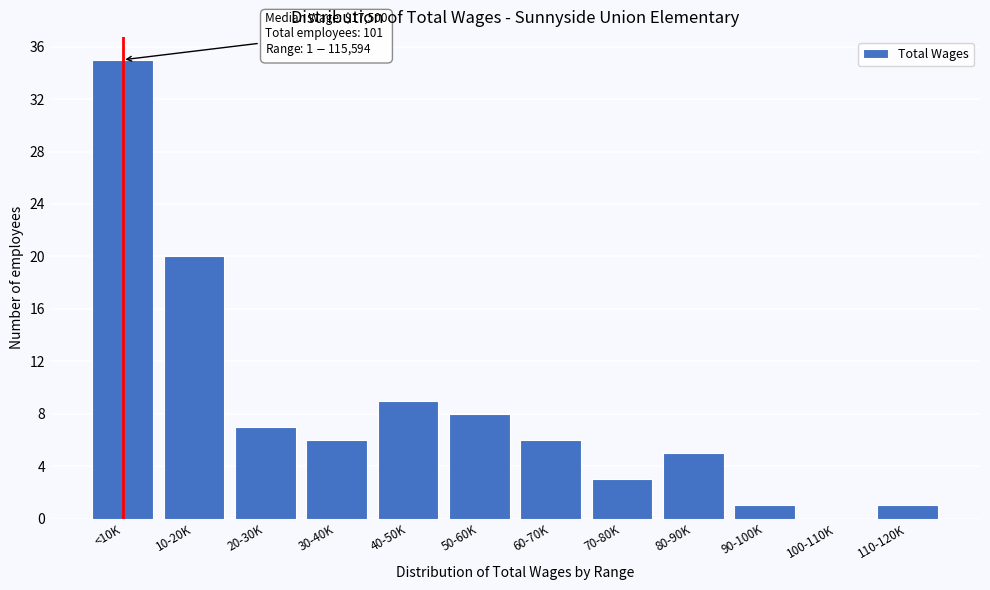

Reading left to right, list all the values displayed in this chart.

<10K=35	10-20K=20	20-30K=7	30-40K=6	40-50K=9	50-60K=8	60-70K=6	70-80K=3	80-90K=5	90-100K=1	100-110K=0	110-120K=1